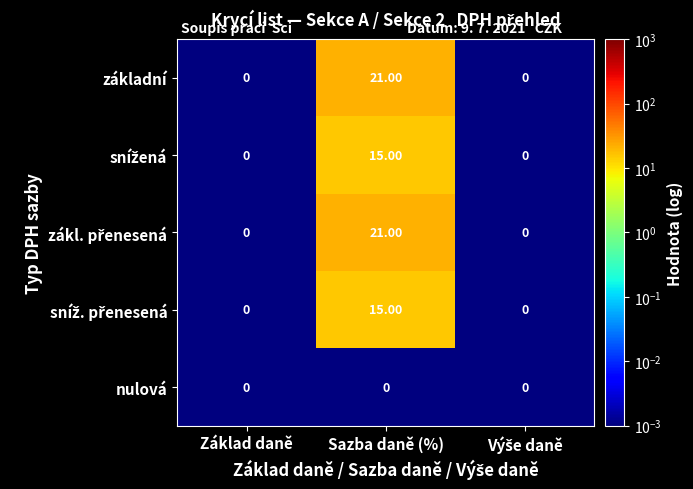

What is the total value across all series at Sazba daně (%)?

72